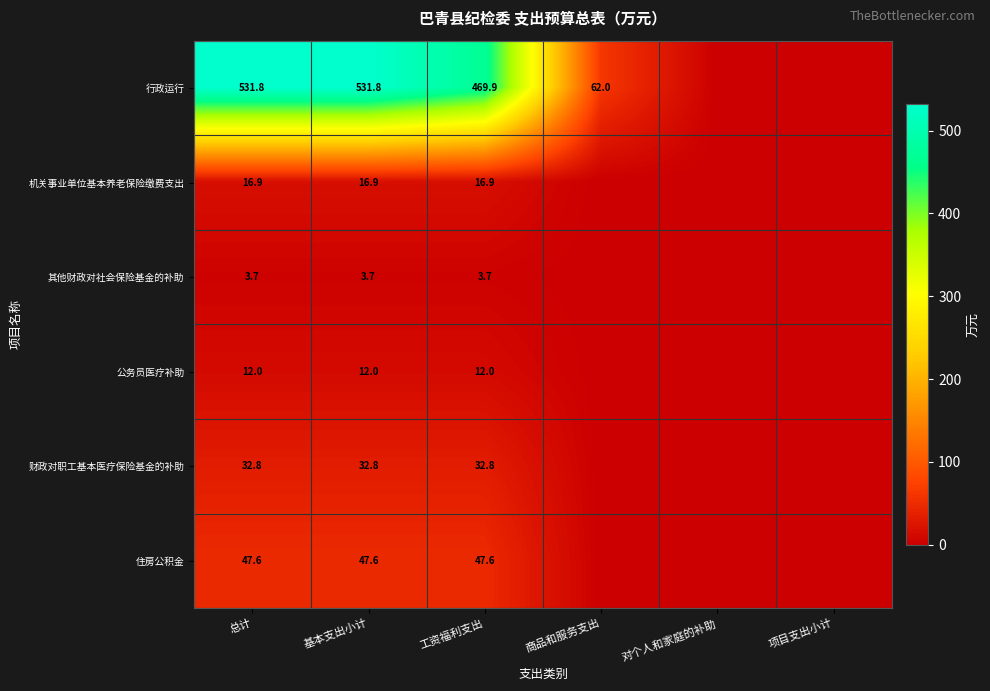

What is the total value across all series at 总计?

644.8